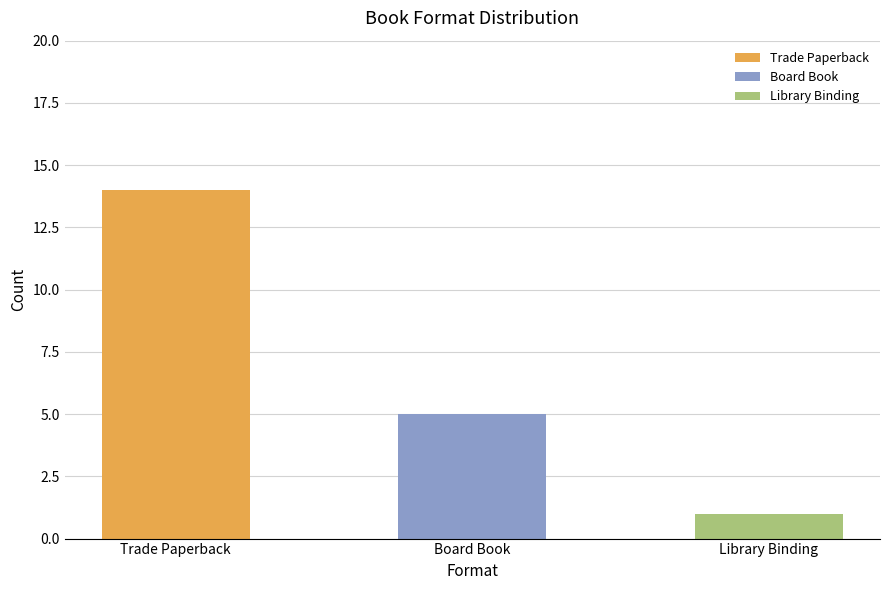

Approximately how many times larger is the value at Trade Paperback compared to Library Binding?

14.0